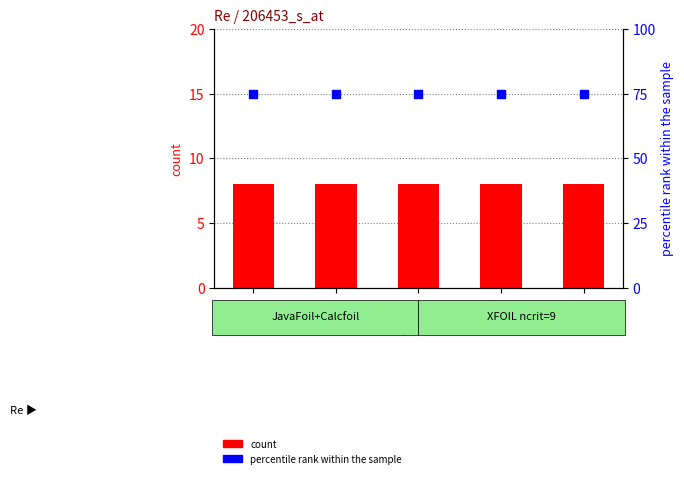

Is the value of percentile rank within the sample at 500000 greater than the value of count at 750000?

Yes